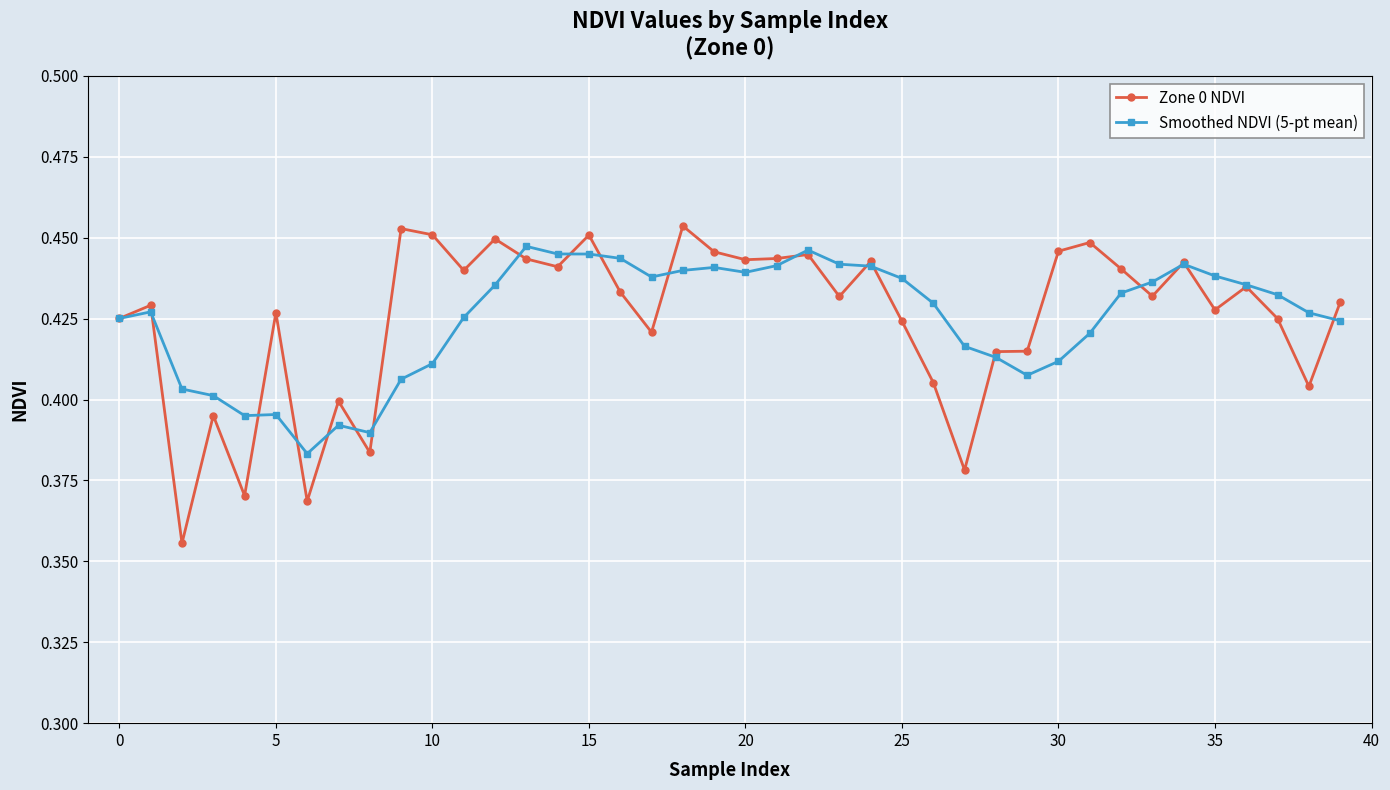

True or false: Zone 0 NDVI and Smoothed NDVI (5-pt mean) intersect in this chart.

True